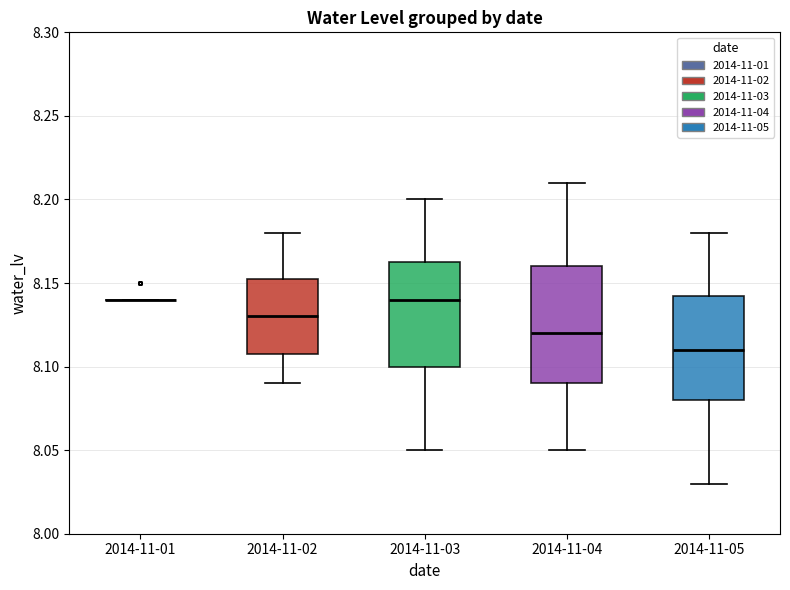

Reading left to right, transcribe this box plot: for each box, give where its median line is, the range the box spans, and where its two whiskers end, as read against the y-axis. The values are not printed on the chart, so give them approximately, as read against the axis.

2014-11-01: box collapsed to a line at 8.140, whiskers 8.140 to 8.140
2014-11-02: median 8.130, box 8.110 to 8.155, whiskers 8.090 to 8.180
2014-11-03: median 8.140, box 8.100 to 8.165, whiskers 8.050 to 8.200
2014-11-04: median 8.120, box 8.090 to 8.160, whiskers 8.050 to 8.210
2014-11-05: median 8.110, box 8.080 to 8.145, whiskers 8.030 to 8.180